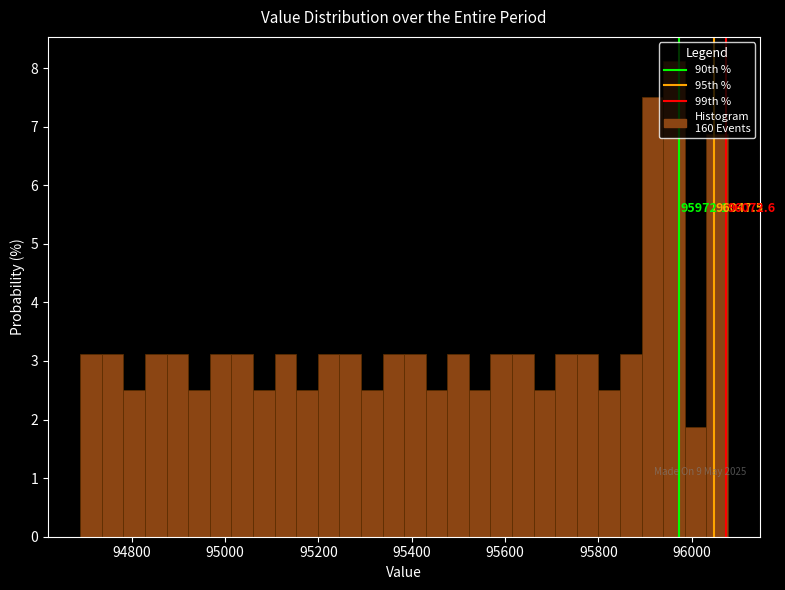

Around what value on the x-axis is the tallest bar? Give the approximate position of its centre, as read against the axis.

95960